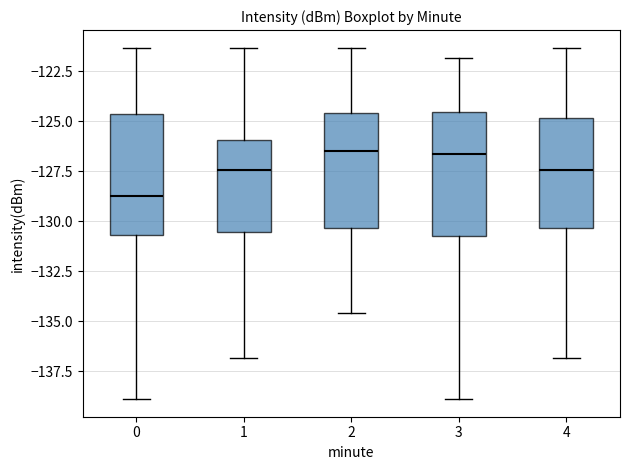

Where is the upper edge of the box at x = 4 on the y-axis? The values are not printed on the chart, so give them approximately, as read against the axis.

-125.0